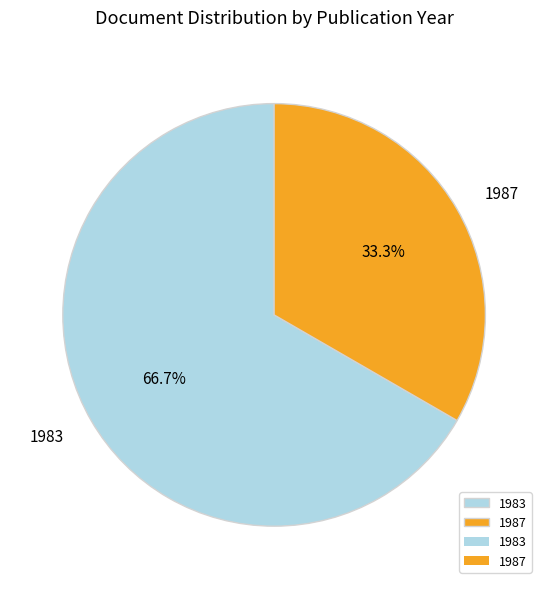

Which slice represents more than half of the pie?

1983